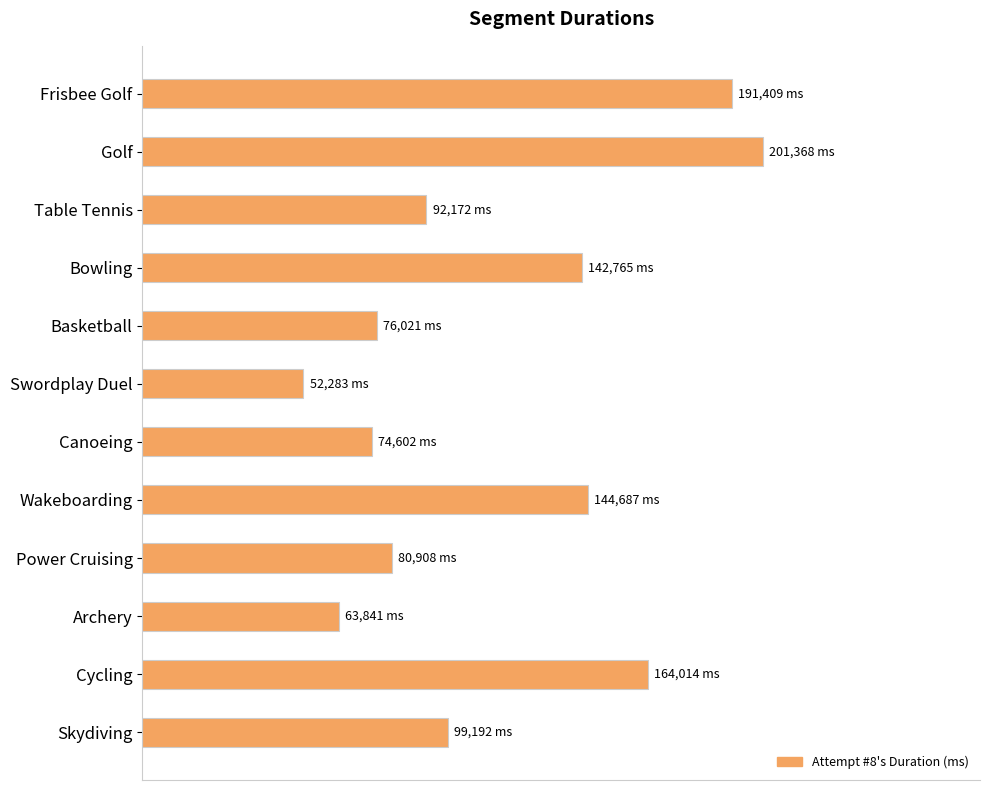

What is the greatest value displayed?

1.0